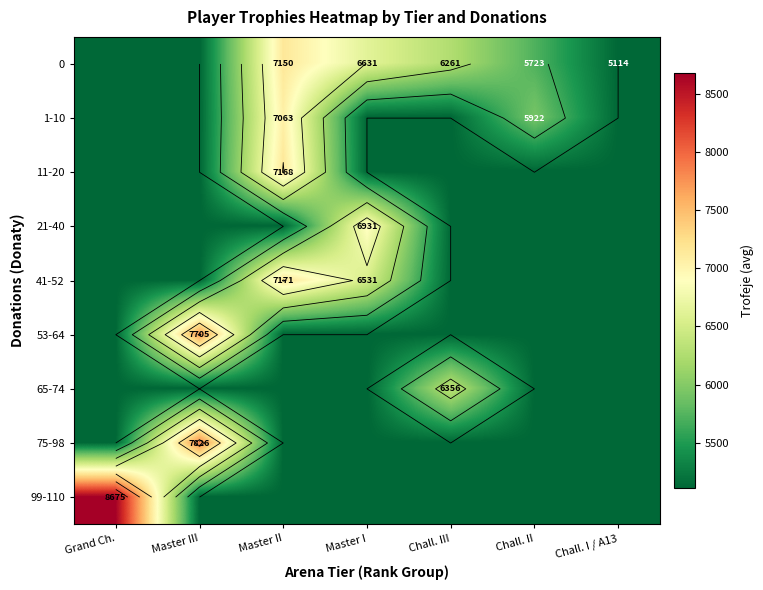

What is the minimum value shown in the chart?

5114.4